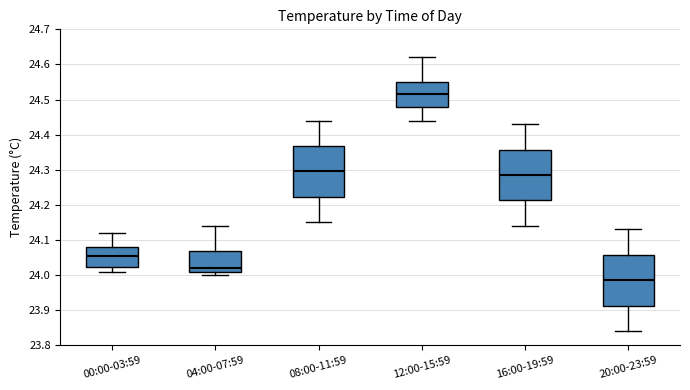

Where is the upper edge of the box for 16:00-19:59 on the y-axis? The values are not printed on the chart, so give them approximately, as read against the axis.

24.36